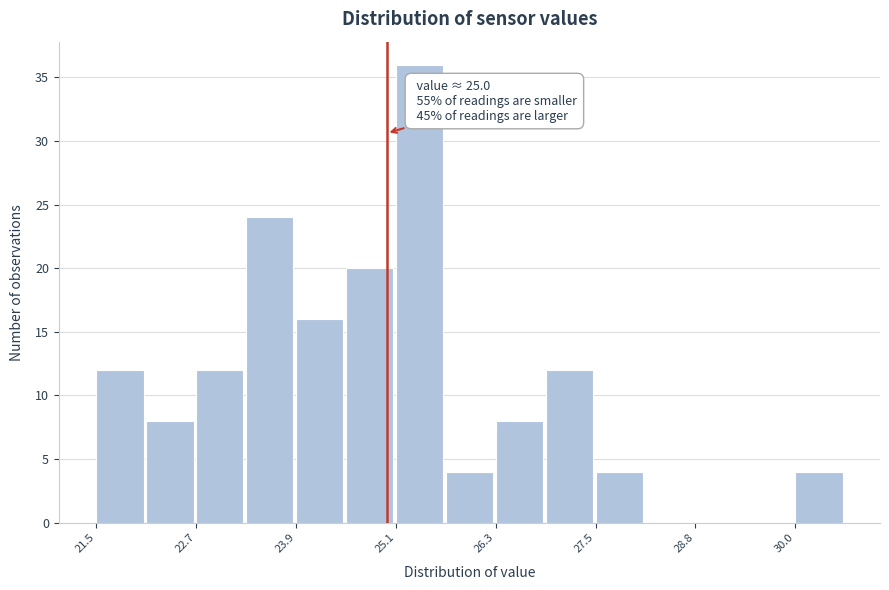

Read against the x-axis, roughly where is the centre of the tallest bar?

25.4